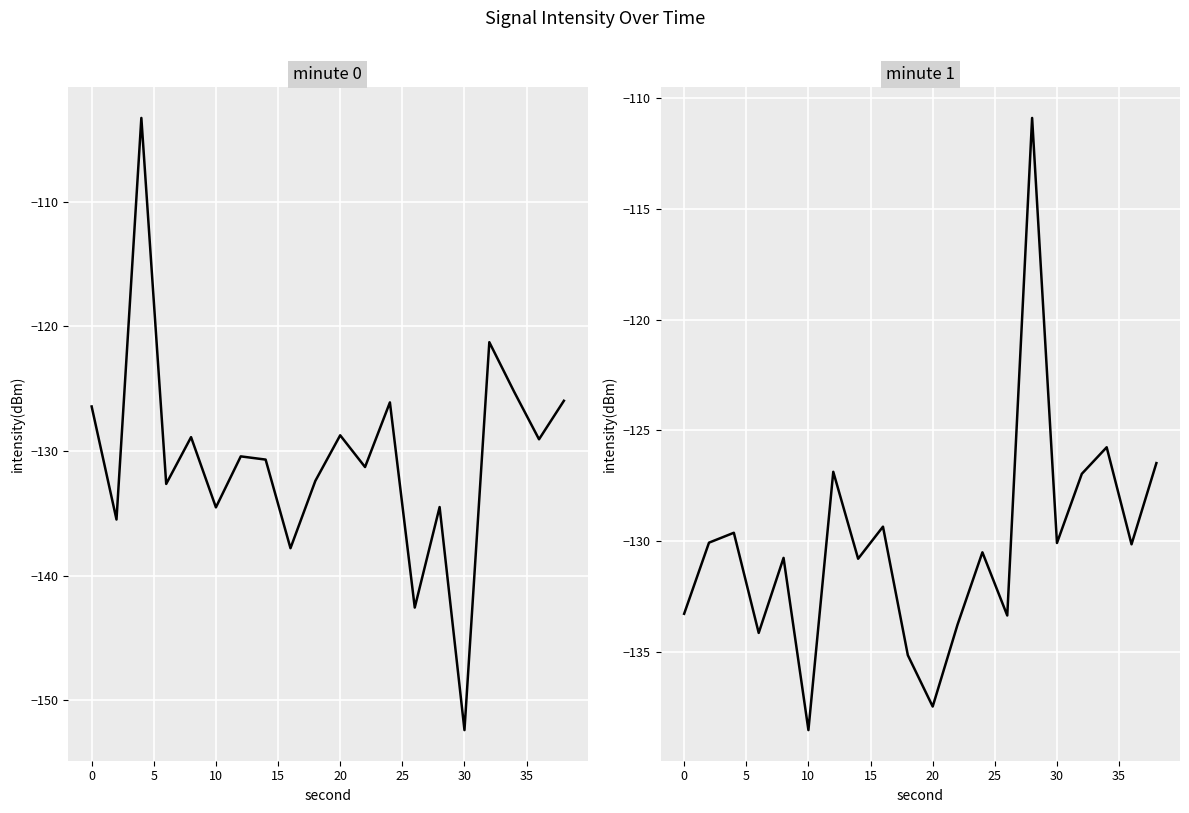

How many data points in minute 0 are above -130?

9